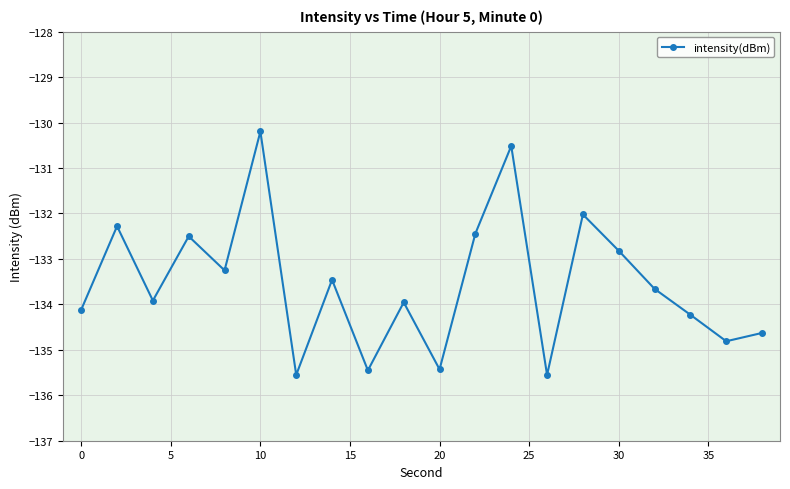

What is the value of the 1st point from the left?

-134.1